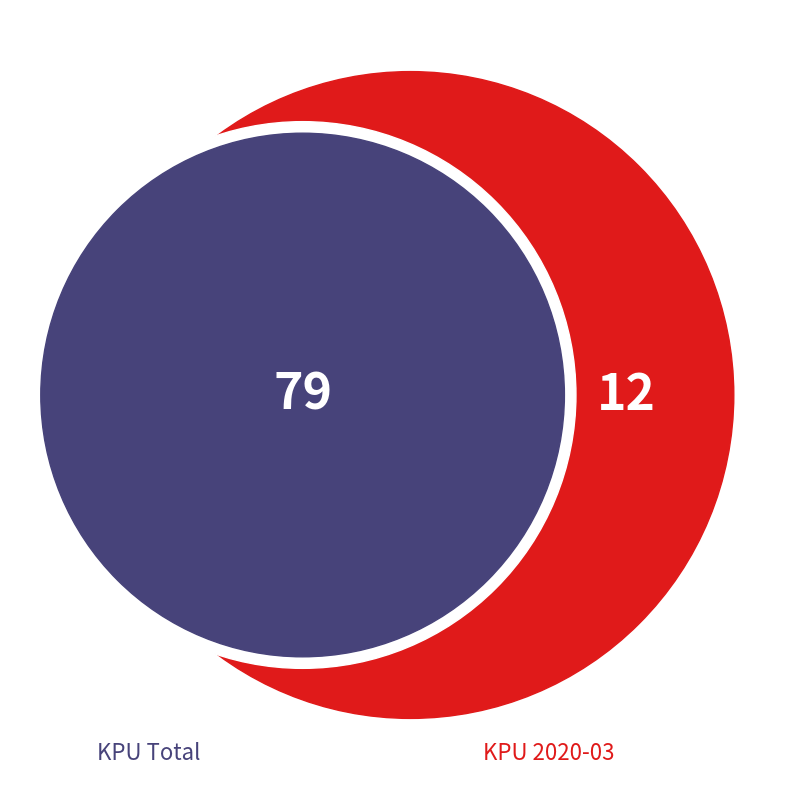

To the nearest percent, what is the combined percentage of KPU Total and KPU 2020-03?

100%